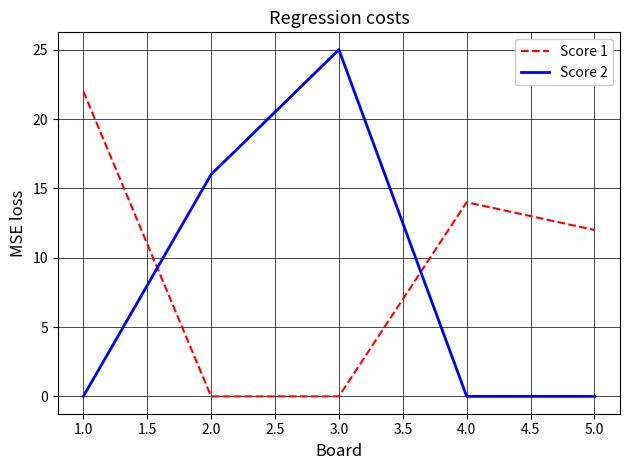

What position from the left is 4.0?

4